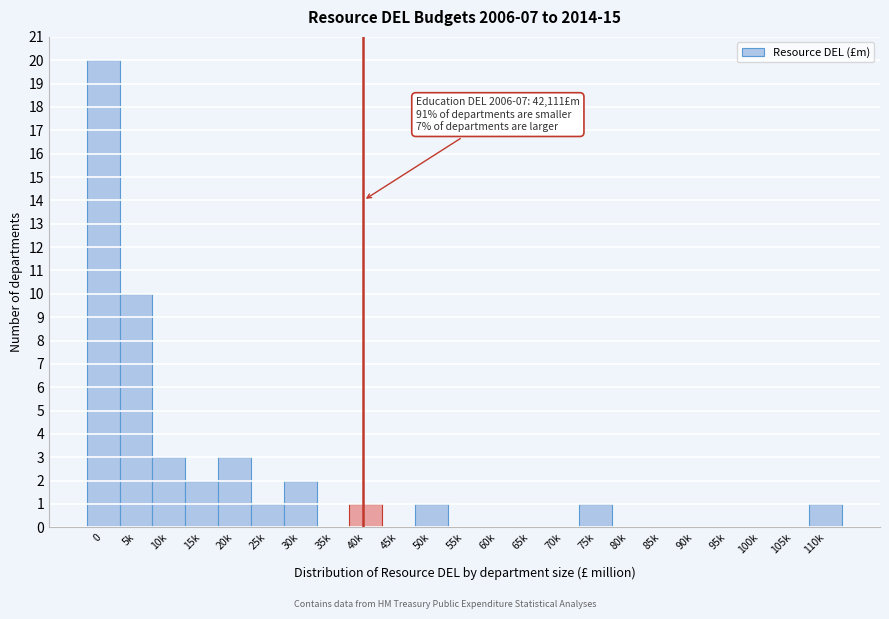

Reading left to right, transcribe all the data shown in this chart.

0=20	5k=10	10k=3	15k=2	20k=3	25k=1	30k=2	35k=0	40k=1	45k=0	50k=1	55k=0	60k=0	65k=0	70k=0	75k=1	80k=0	85k=0	90k=0	95k=0	100k=0	105k=0	110k=1